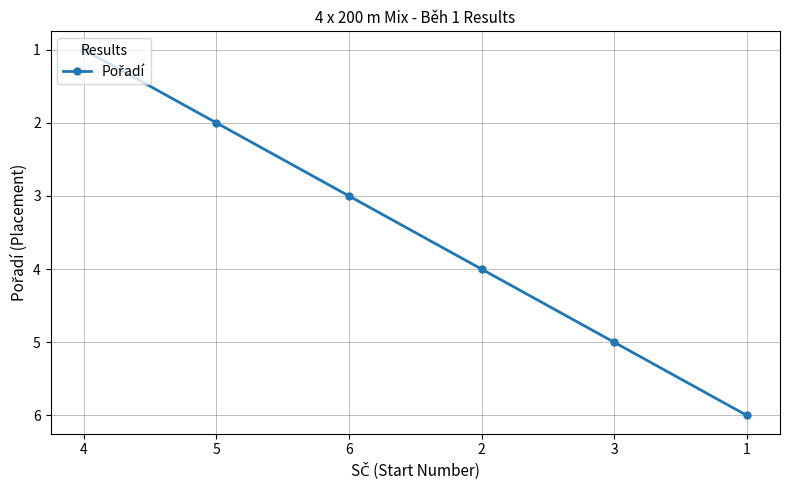

Which label corresponds to the largest value in the chart?

1